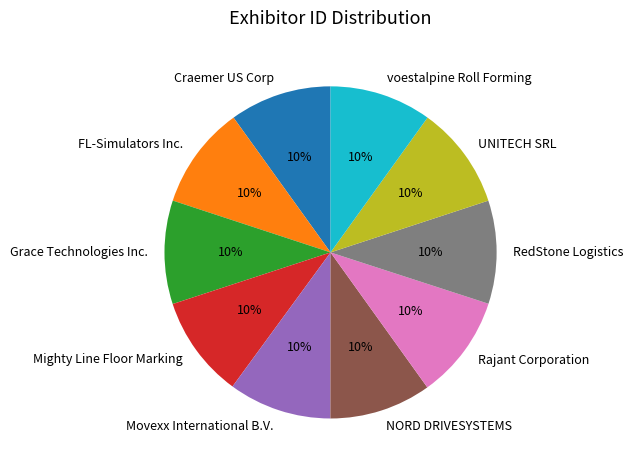

Approximately how many times larger is the value at RedStone Logistics compared to Movexx International B.V.?

1.0